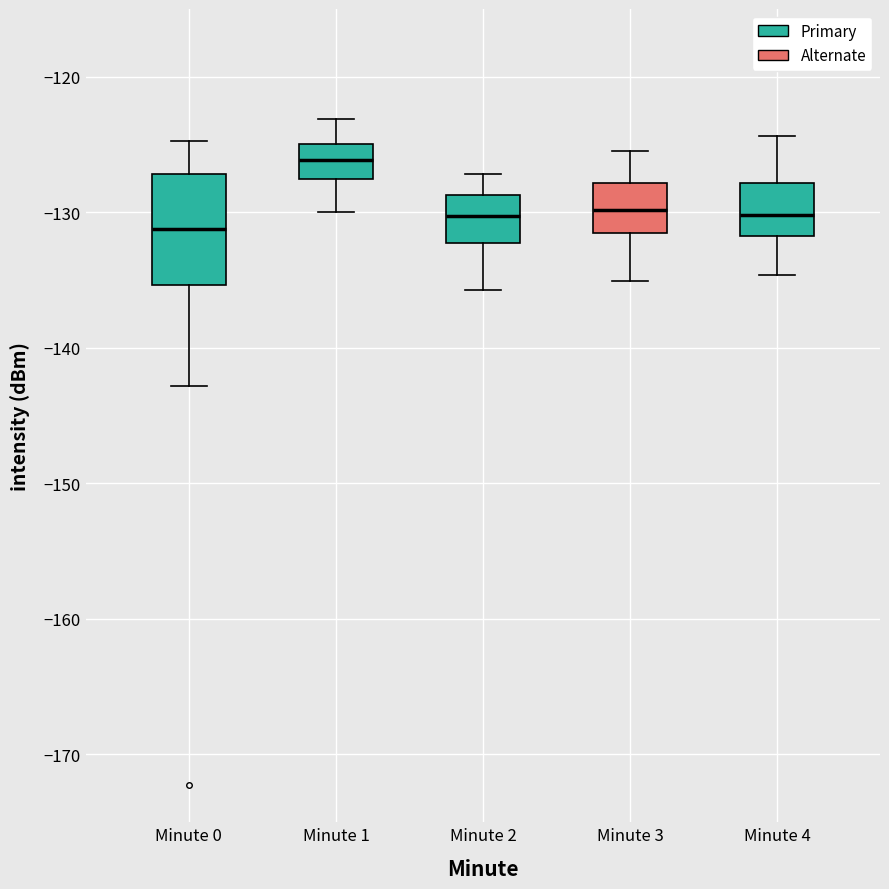

Which box's median line is the highest?

Minute 1